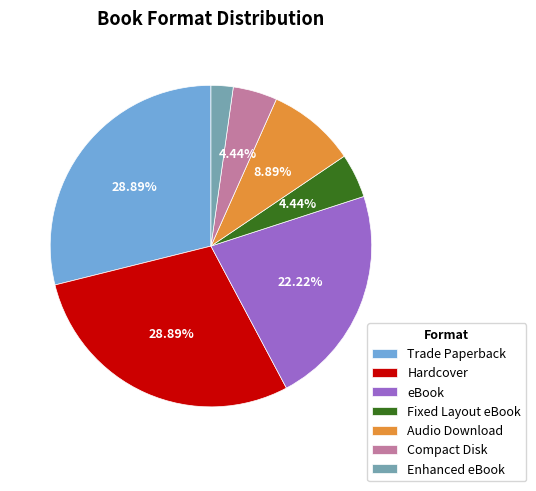

What is the ratio of the value at eBook to the value at Trade Paperback?

0.8